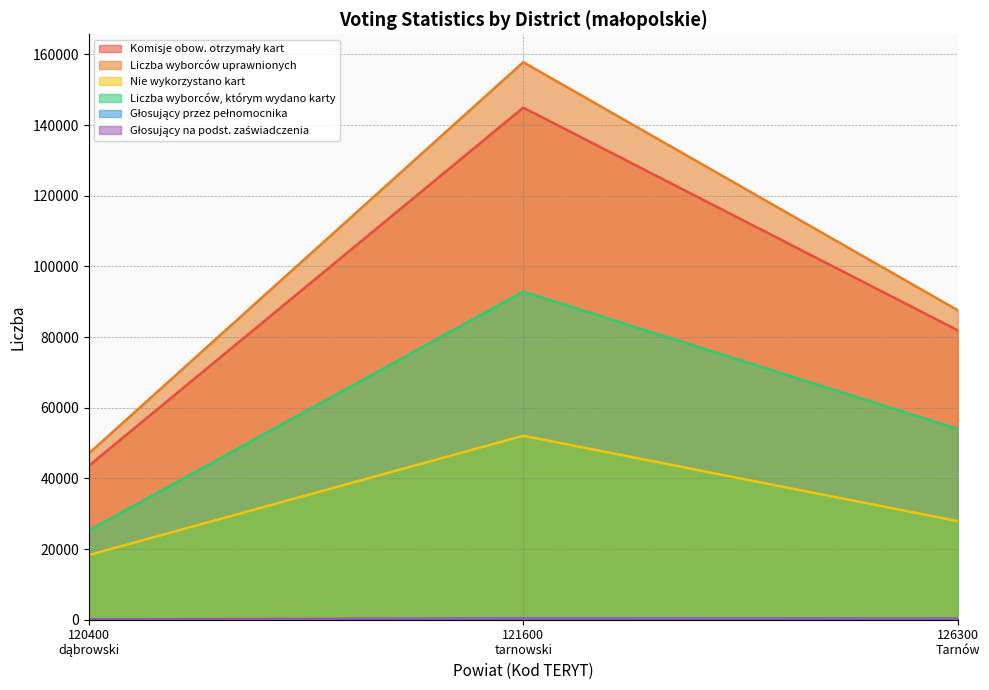

Is it true that Głosujący przez pełnomocnika equals 47 at 120400
dąbrowski?

True